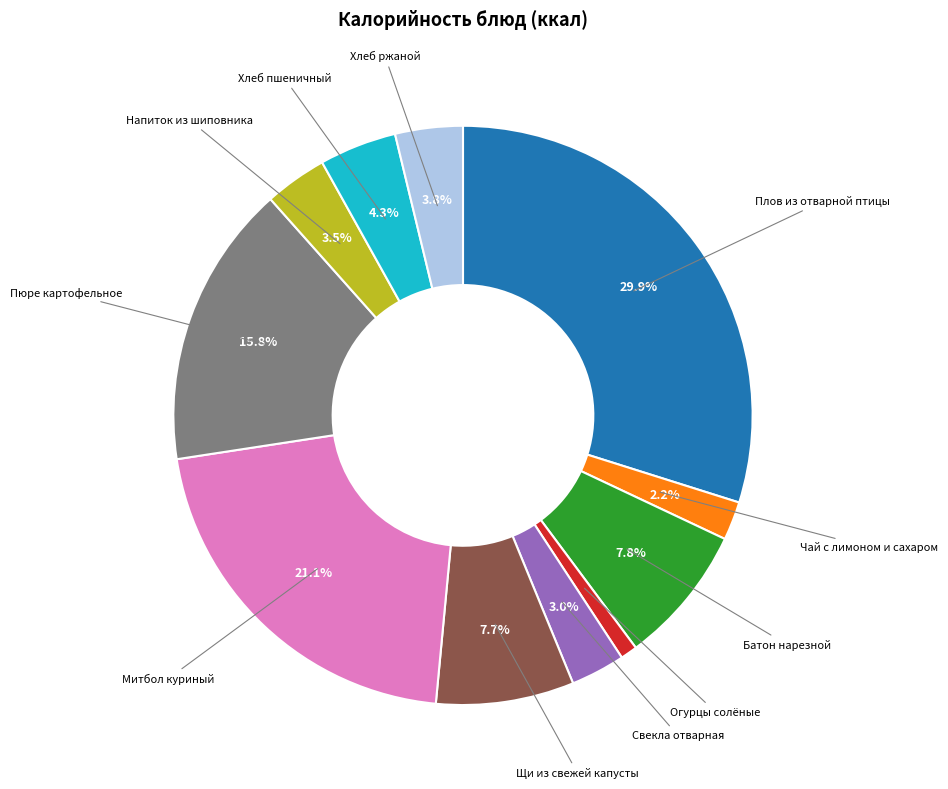

Is there a majority slice in this chart?

No